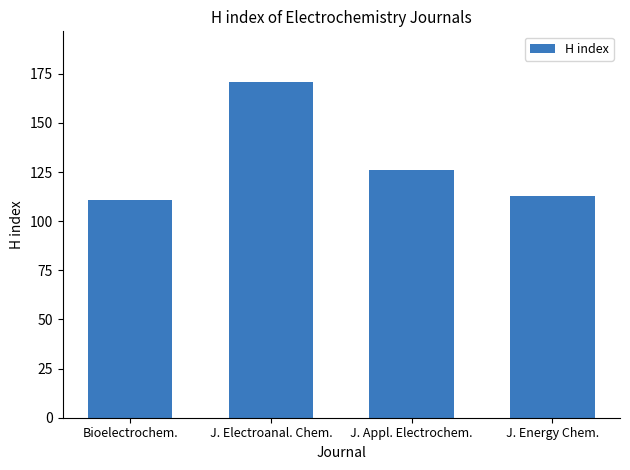

What value does the data have at J. Appl. Electrochem., to the nearest 5?

125